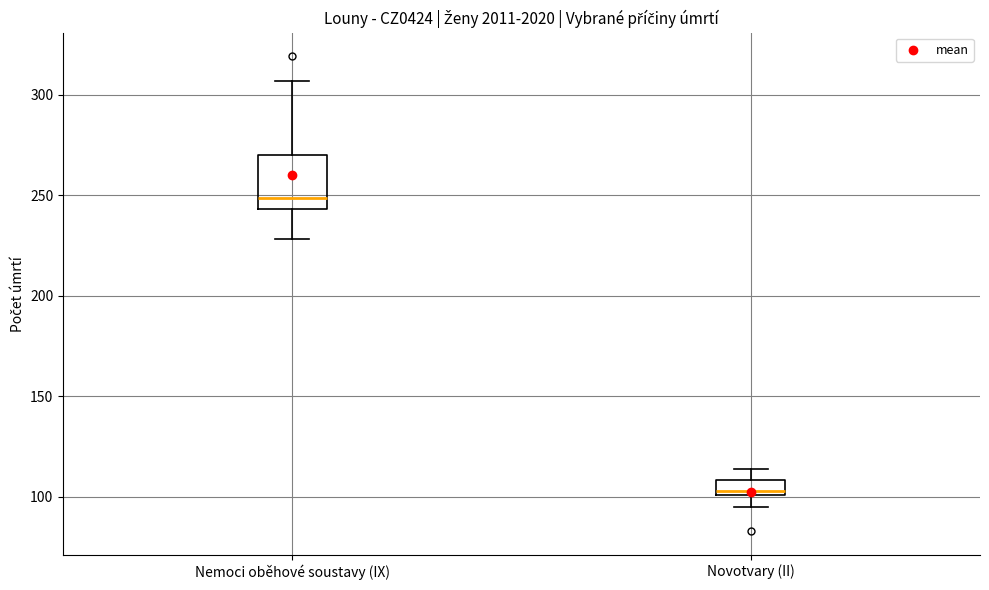

Reading left to right, read every box against the y-axis: the position of its median line, the range the box covers, and the ends of its whiskers. The values are not printed on the chart, so give them approximately, as read against the axis.

Nemoci oběhové soustavy (IX): median 250, box 245 to 270, whiskers 230 to 305
Novotvary (II): median 105, box 100 to 110, whiskers 95 to 115